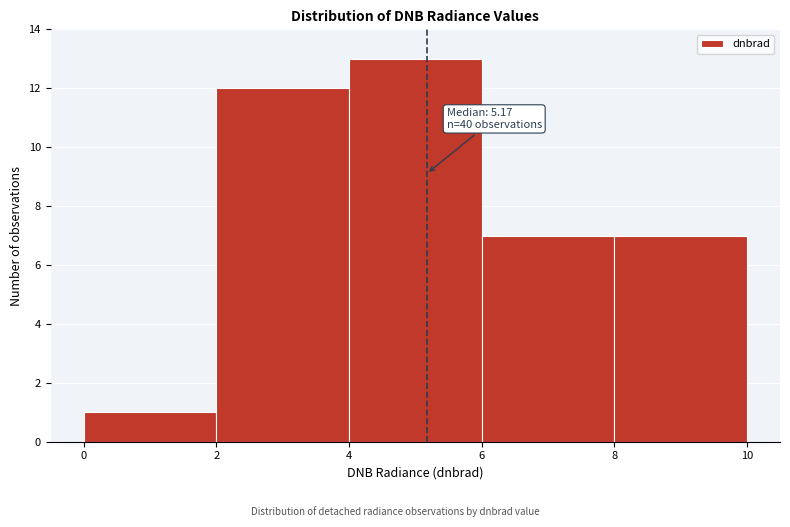

Over which range of the x-axis is the bar tallest?

4 to 6